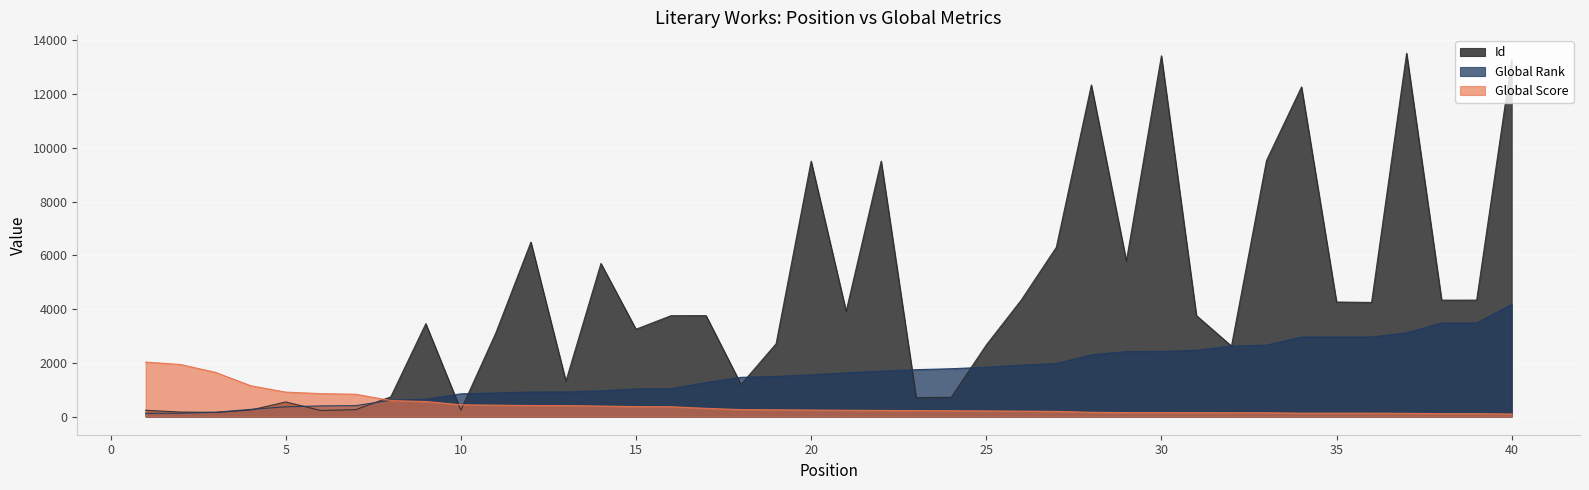

At which category is the sum across all series the highest?

40